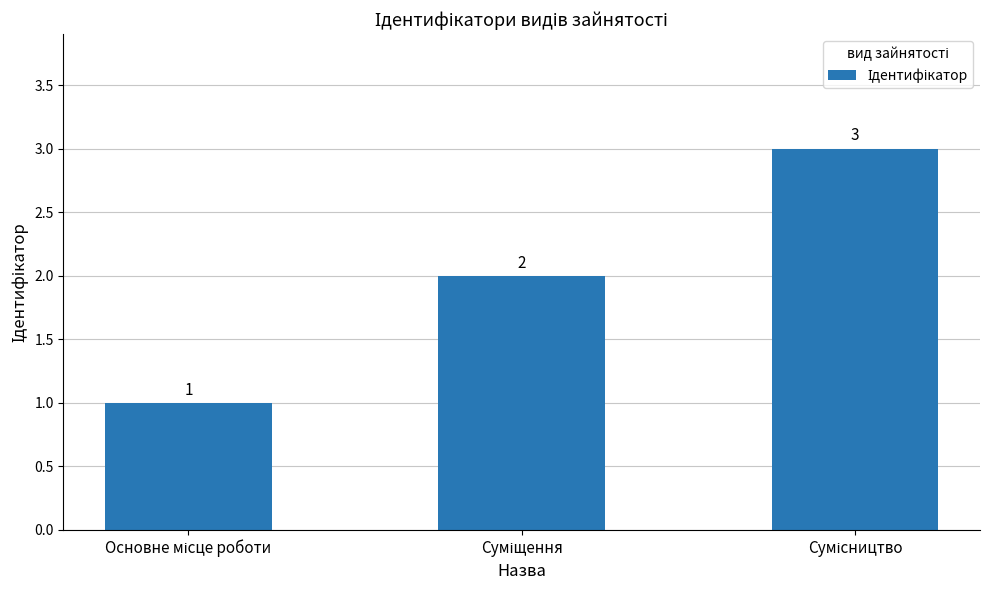

What is the sum of all values?

6